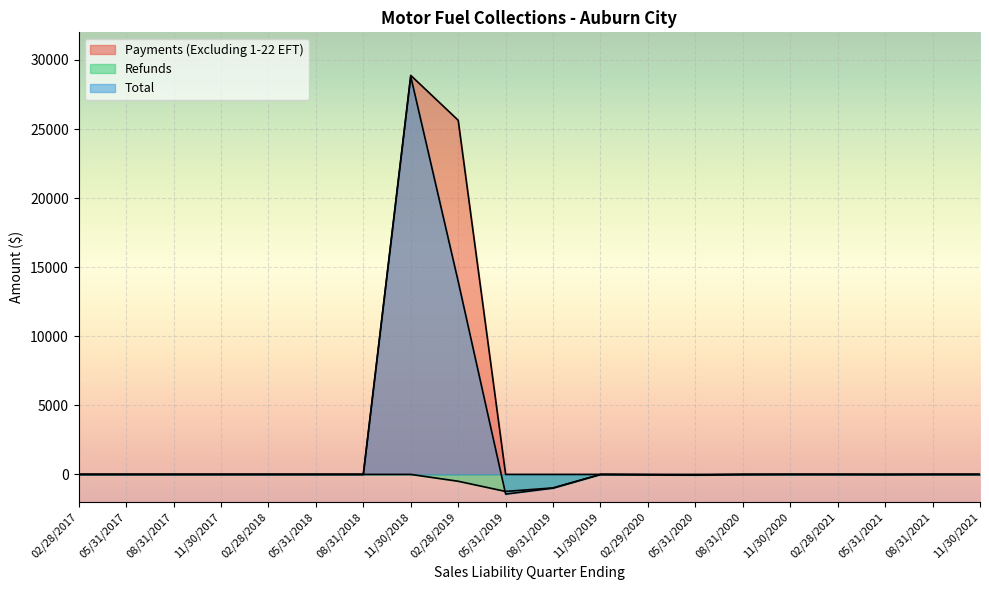

What is the sum of all Refunds values?

-2800.1